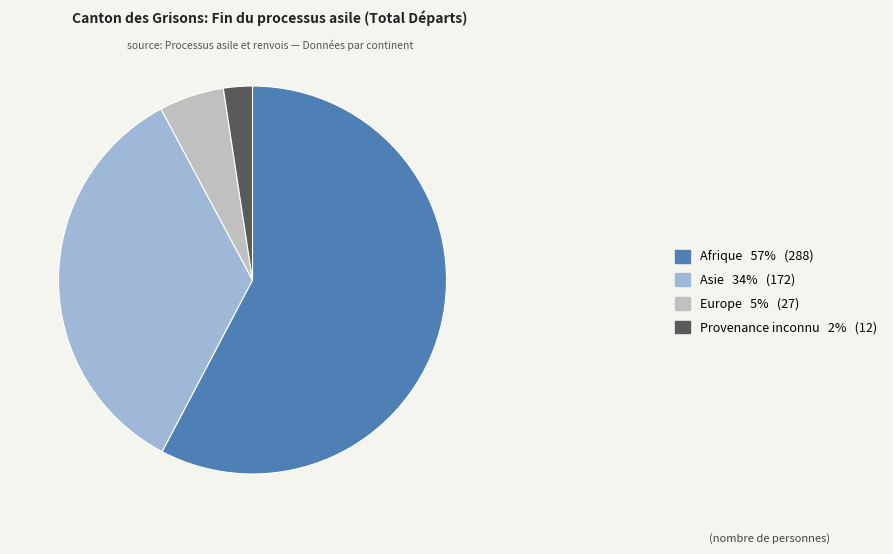

True or false: Asie accounts for 34% of the total.

True